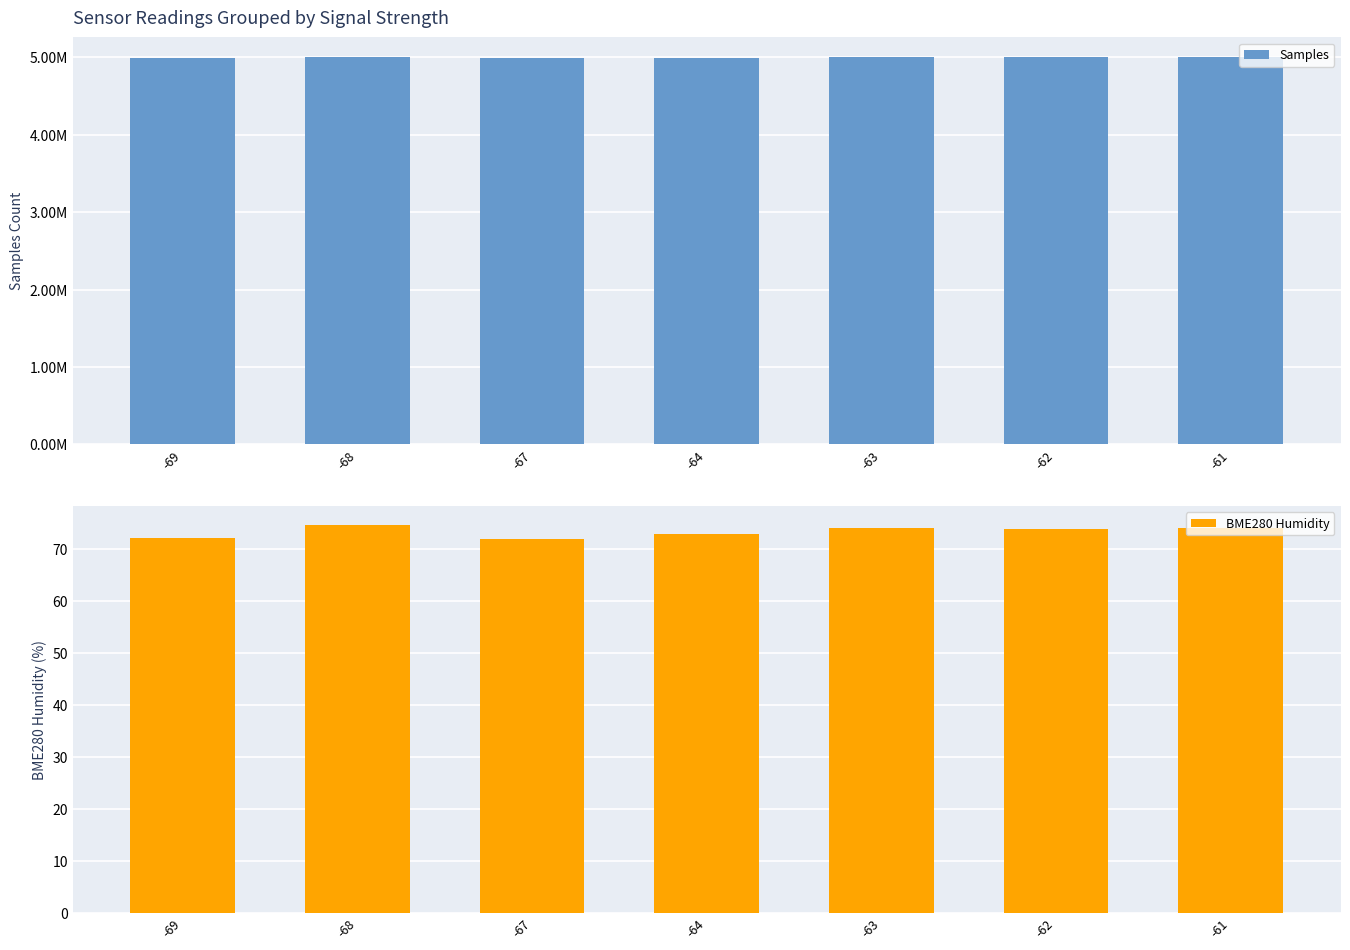

At how many categories does at least one series exceed 4882179?

7